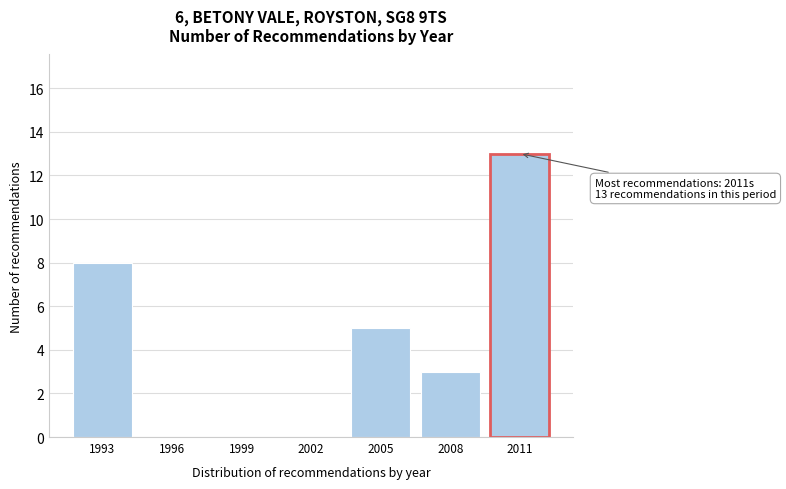

Reading left to right, extract all data points from this chart.

1993=8	1996=0	1999=0	2002=0	2005=5	2008=3	2011=13